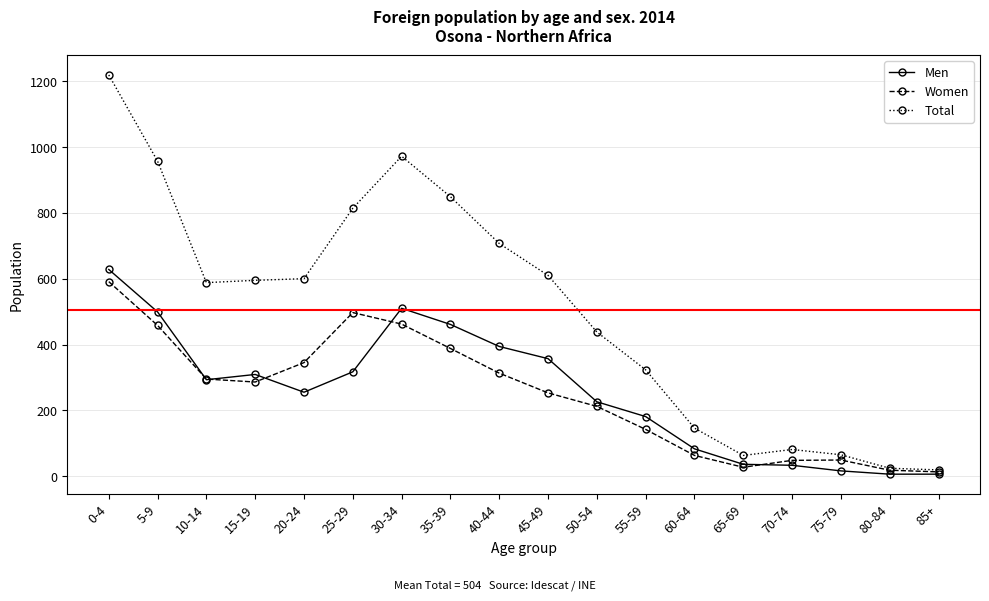

At which category does Women reach its first local peak?

25-29